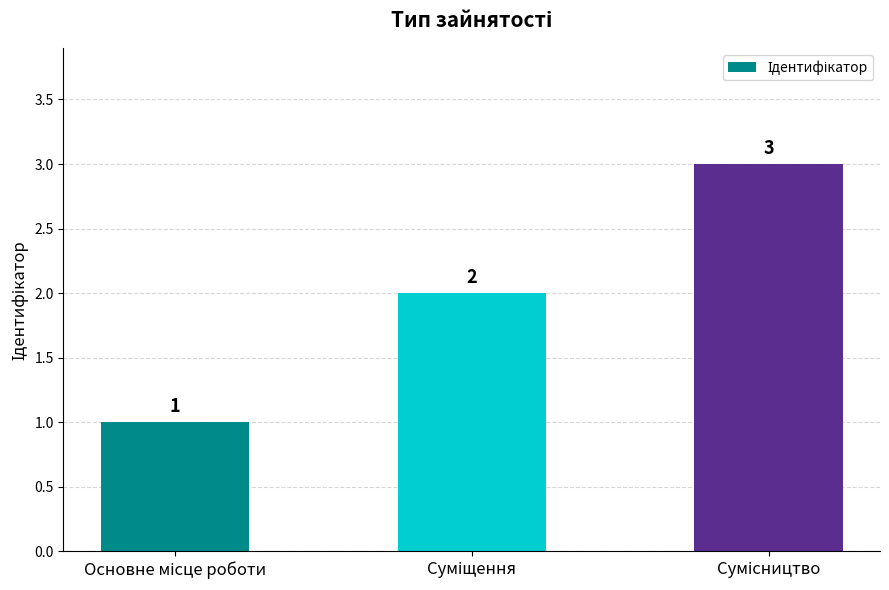

Reading left to right, extract all data points from this chart.

1	2	3